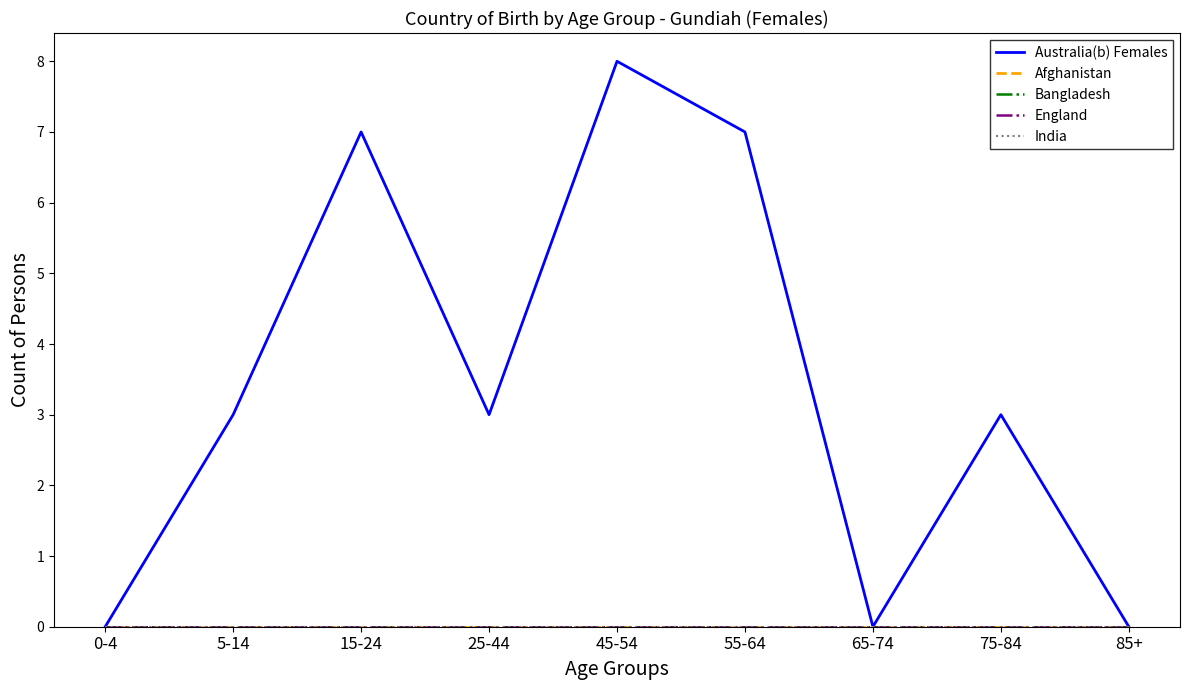

Which series has the largest total across all categories?

Australia(b) Females